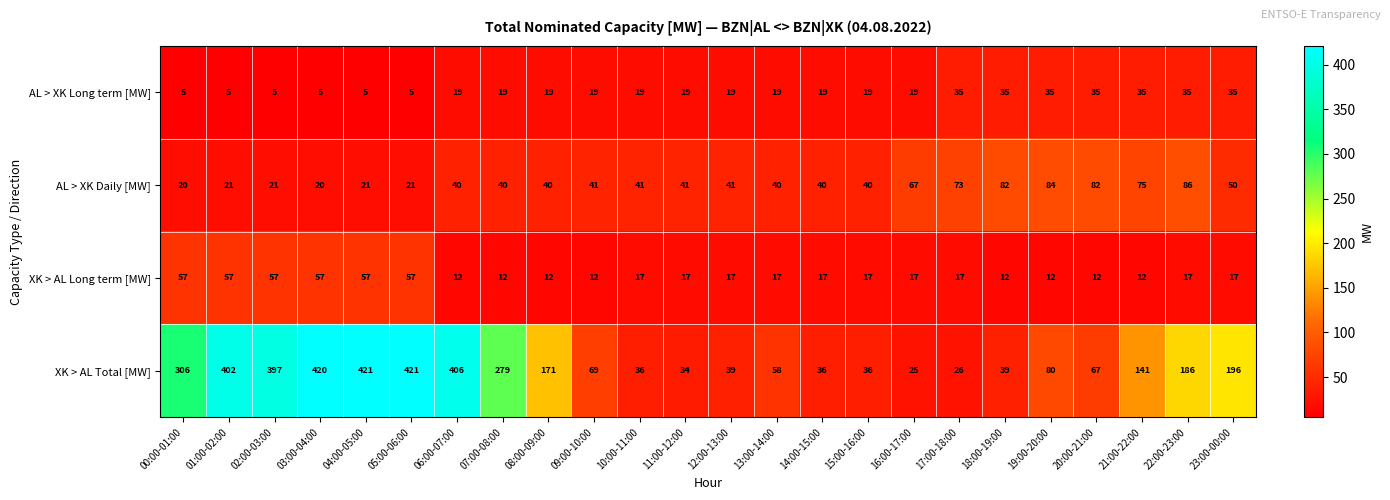

How many series are shown in this chart?

4